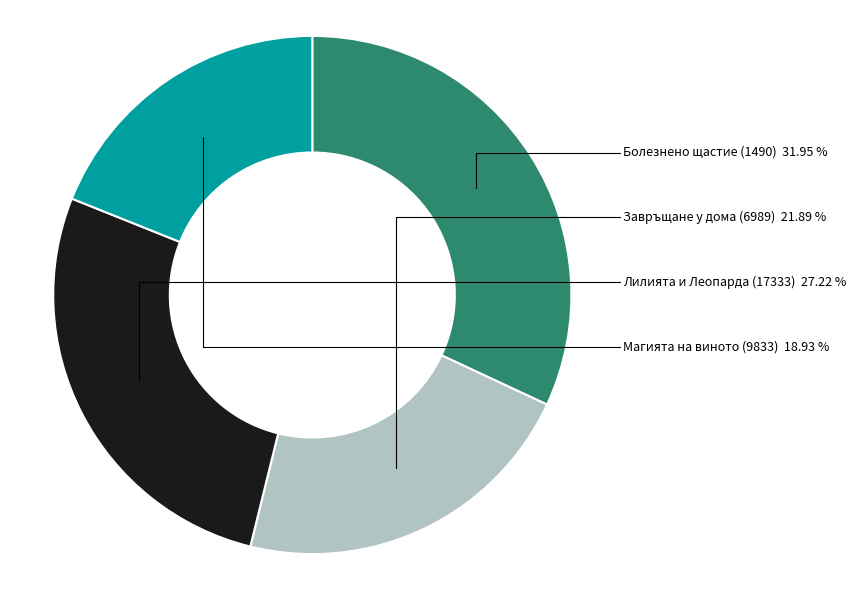

Does any single category account for the majority?

No